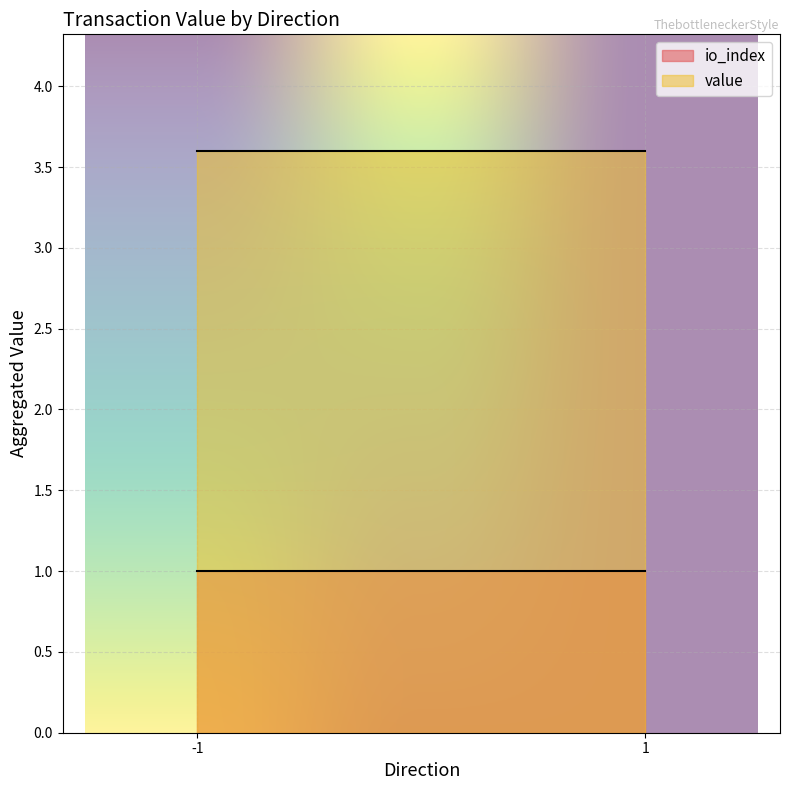

Does the chart display data point markers on the line(s)?

No